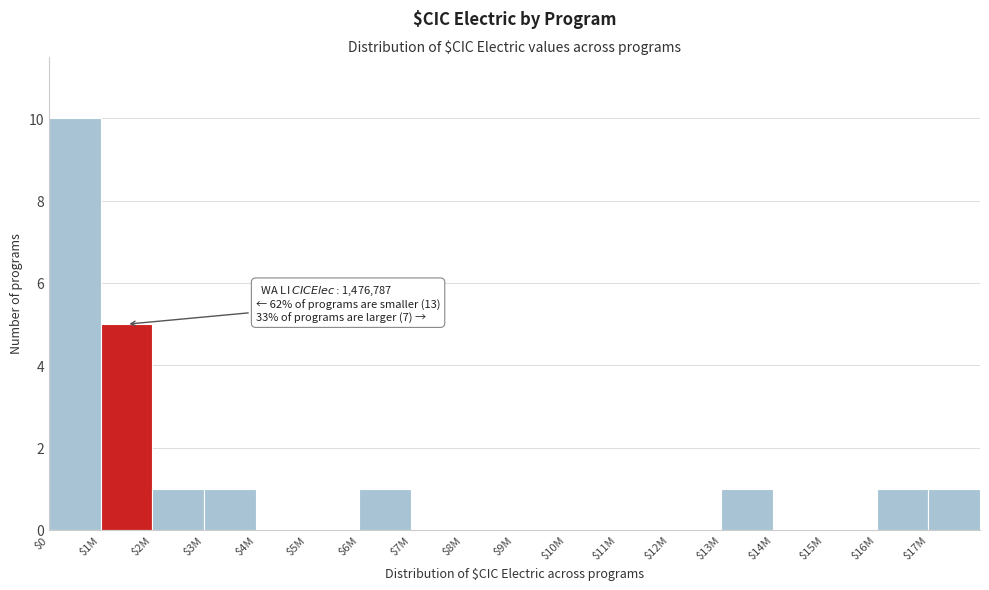

What is the sum of all values?

21